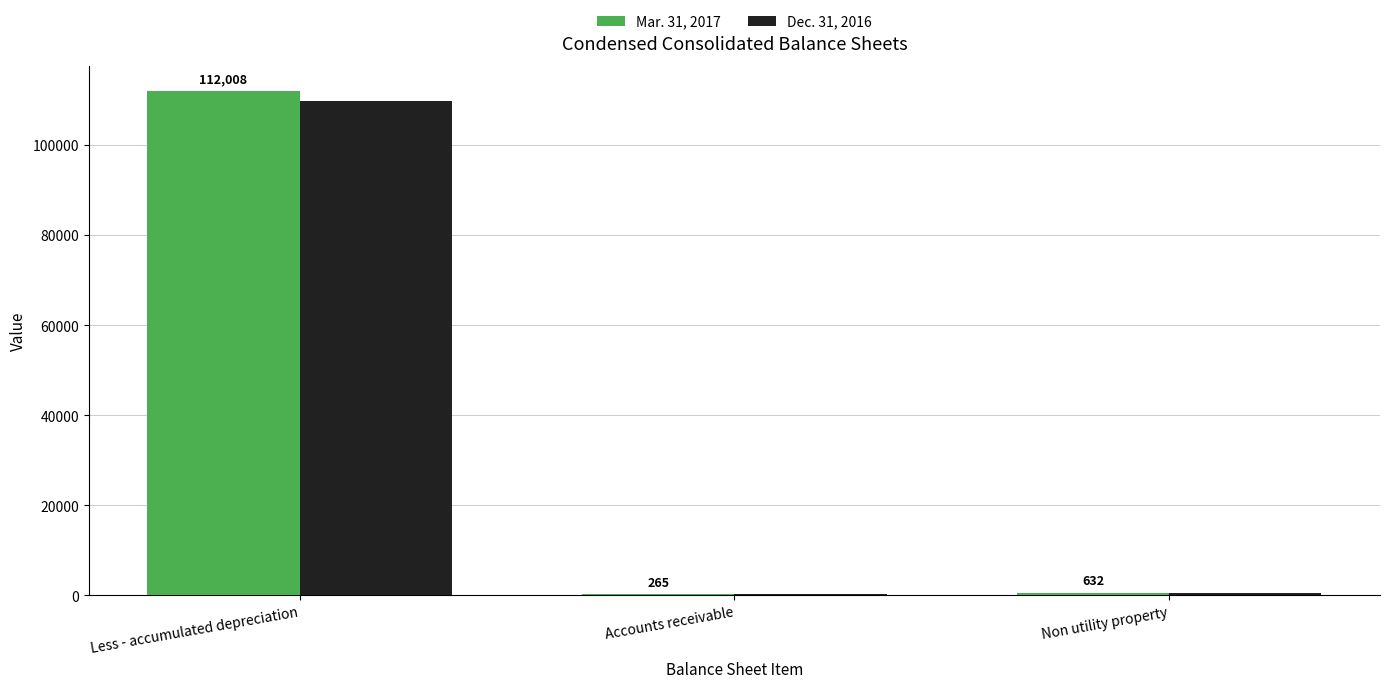

Which category has the highest value in the Dec. 31, 2016 series?

Less - accumulated depreciation